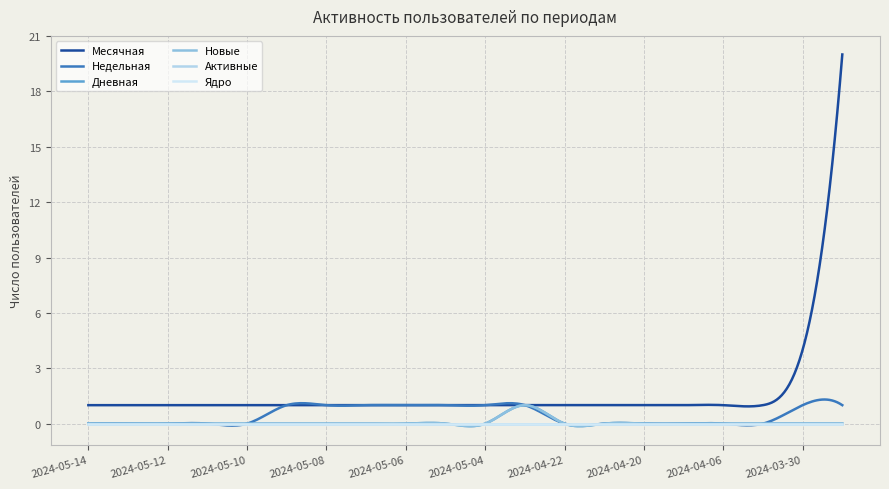

Does the chart display data point markers on the line(s)?

No